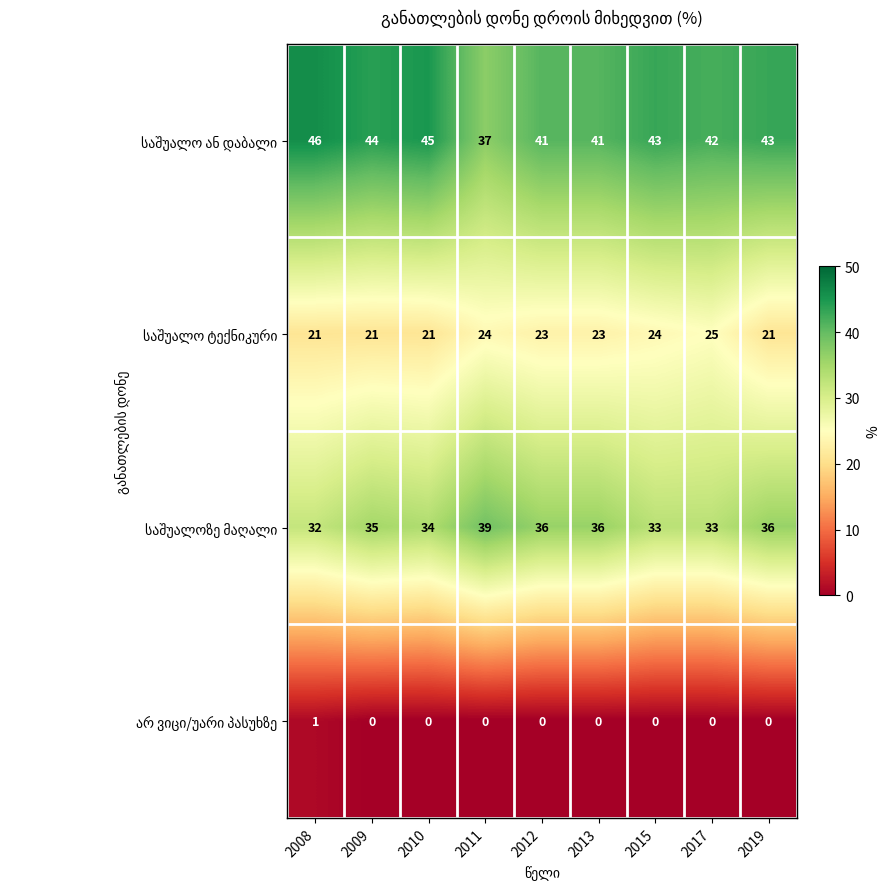

What is the total value across all series at 2012?

100